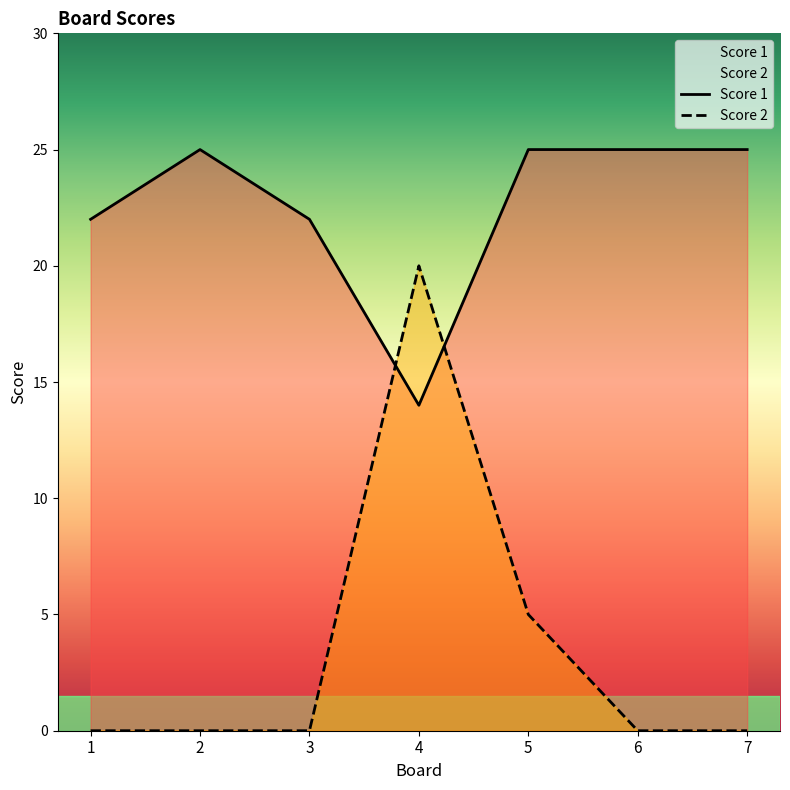

Between 1 and 5, which series saw the biggest shift?

Score 2